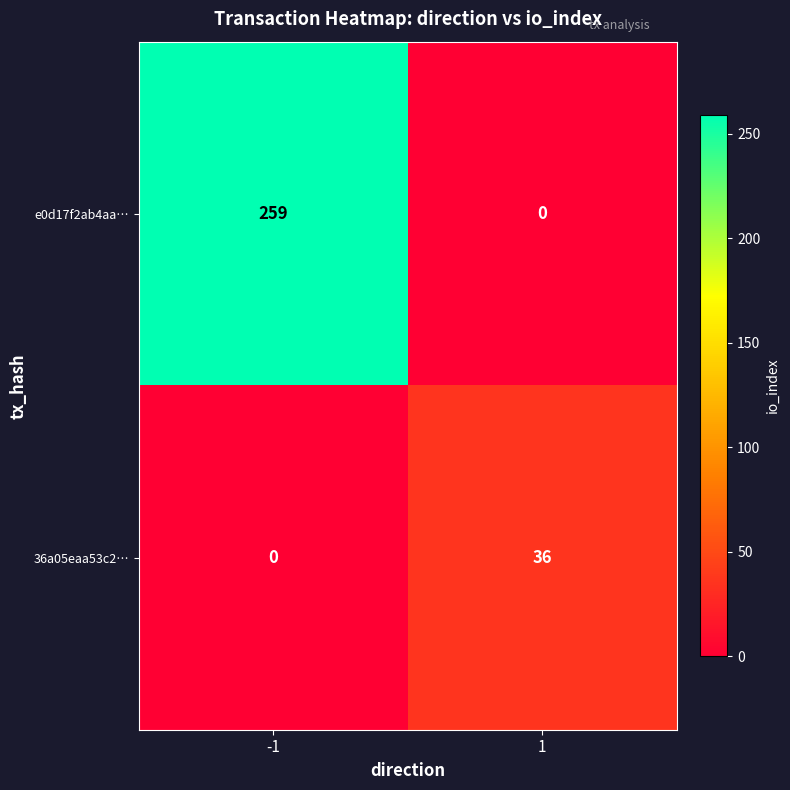

What is the spread (max minus min) of values at 1?

36